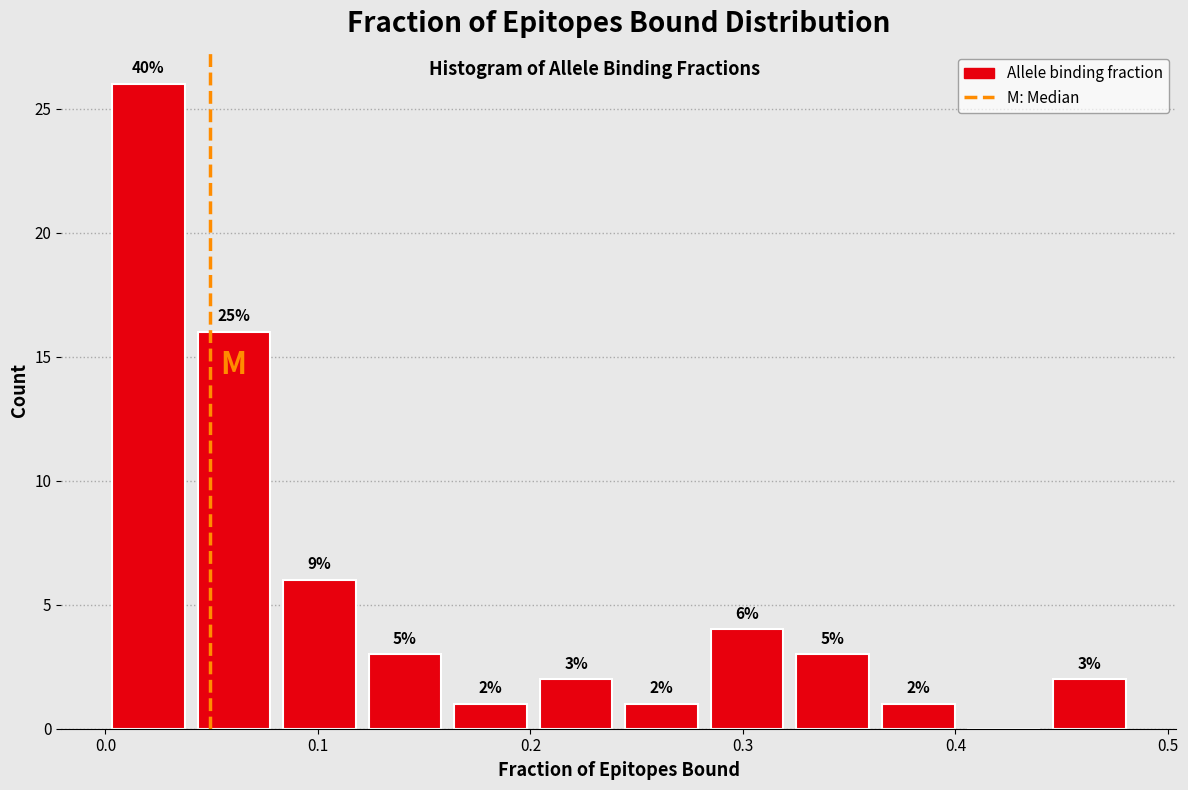

Which range on the x-axis has the tallest bar?

0.00 to 0.04